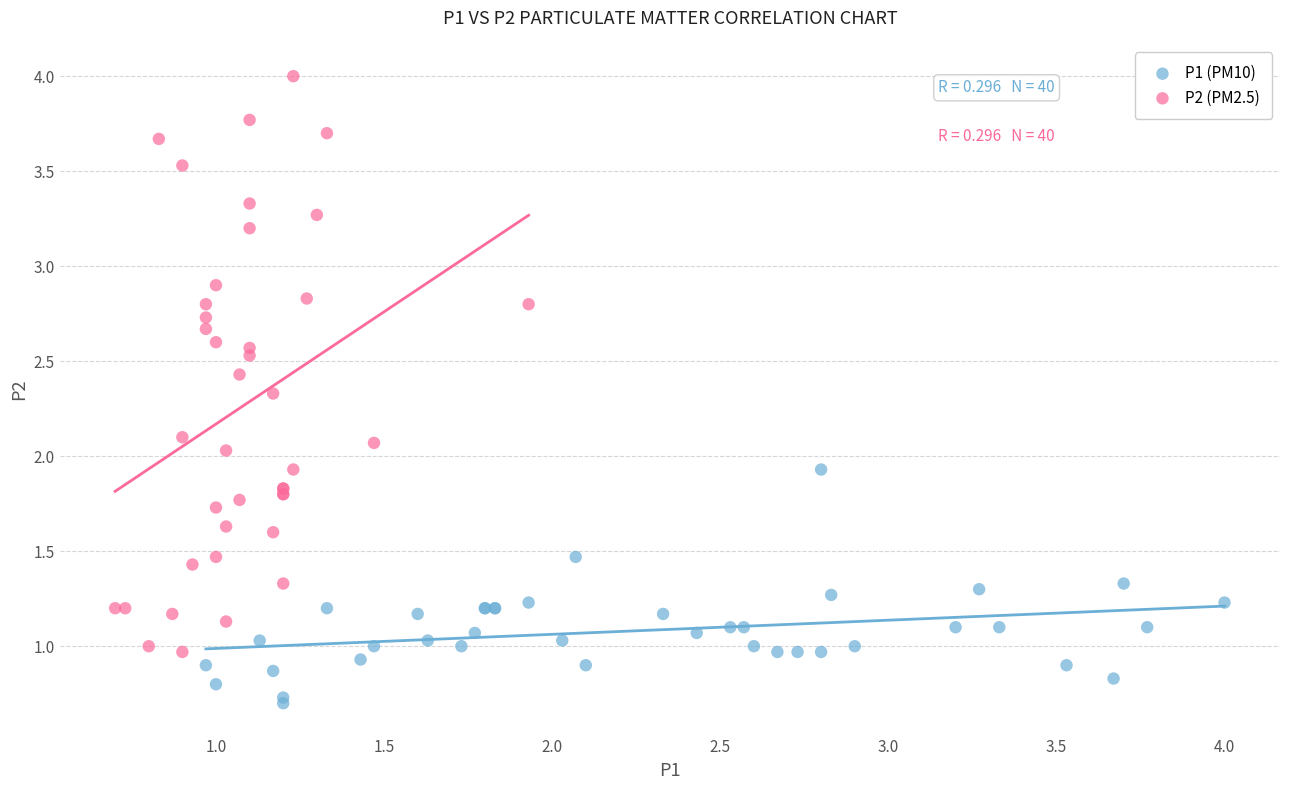

Which series reaches the minimum Y coordinate?

P1 (PM10)